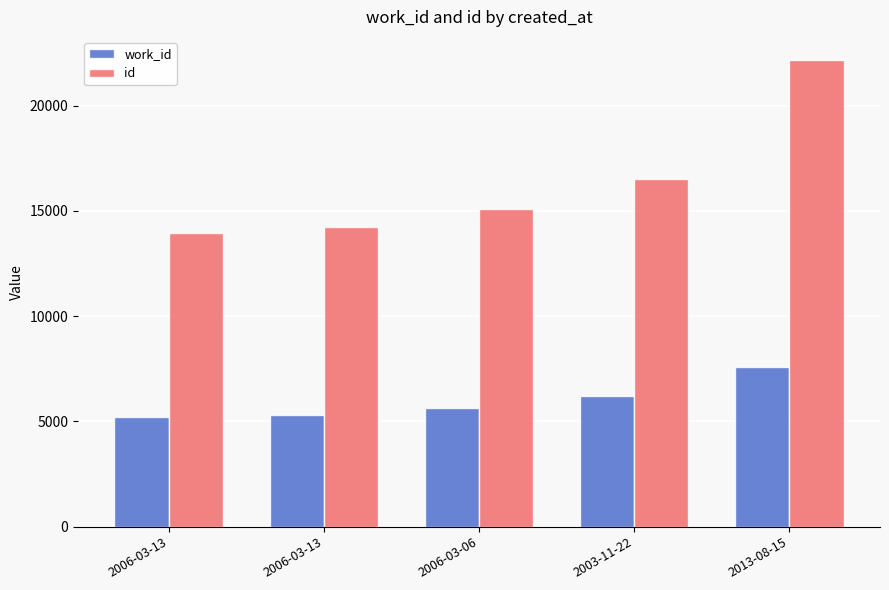

List the labels in order of id value, largest first.

2013-08-15, 2003-11-22, 2006-03-06, 2006-03-13, 2006-03-13